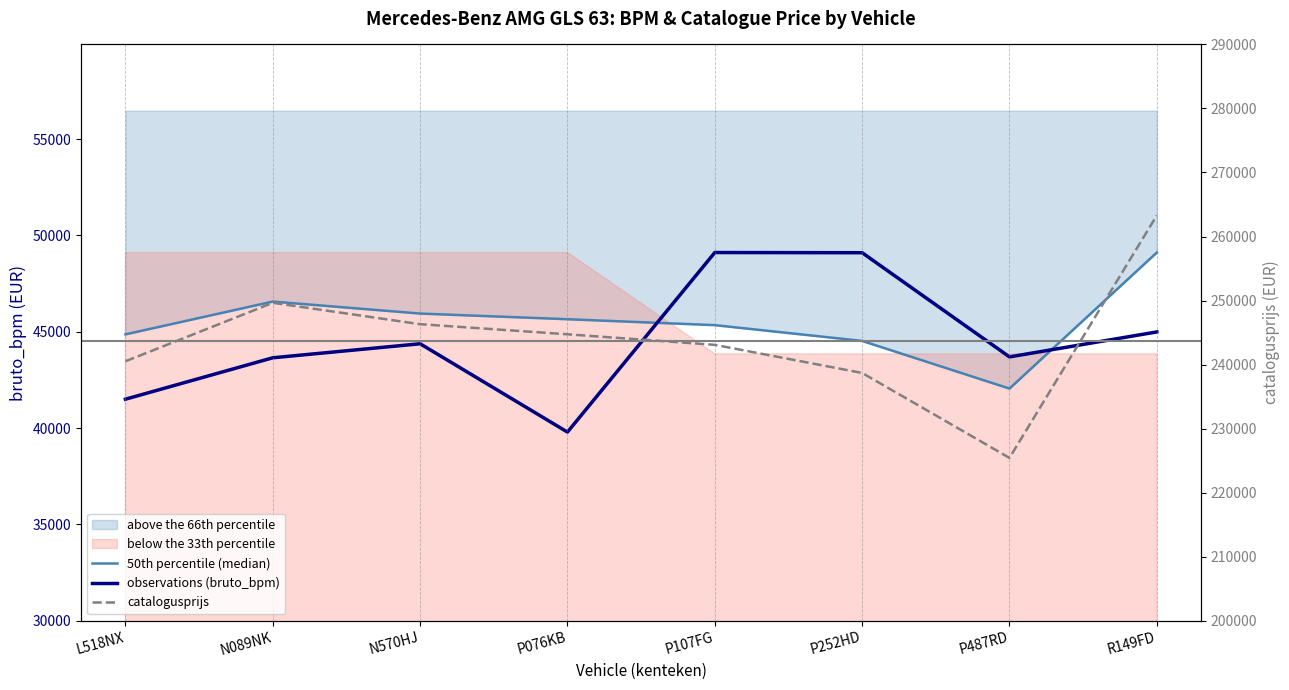

Reading right to left, what are all the values shown in this chart?

50th percentile (median): R149FD=49112.0	P487RD=42047.8	P252HD=44522.6	P107FG=45341.8	P076KB=45649.4	N570HJ=45943.6	N089NK=46566.4	L518NX=44863.0
observations (bruto_bpm): R149FD=44989.0	P487RD=43693.0	P252HD=49102.0	P107FG=49112.0	P076KB=39790.0	N570HJ=44375.0	N089NK=43647.0	L518NX=41497.0
catalogusprijs: R149FD=263289.0	P487RD=225418.0	P252HD=238685.0	P107FG=243077.0	P076KB=244726.0	N570HJ=246303.0	N089NK=249642.0	L518NX=240510.0